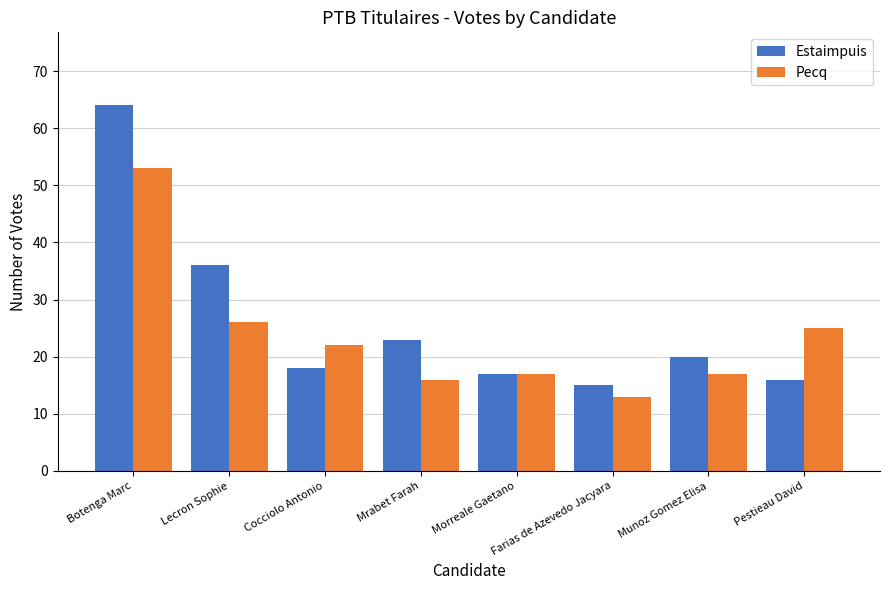

What is the greatest value displayed?

64